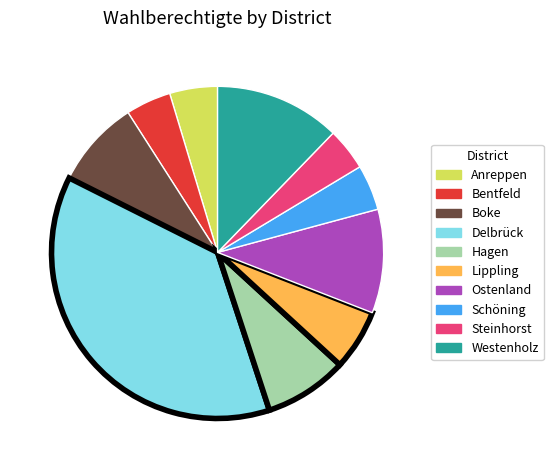

Is there a majority slice in this chart?

No